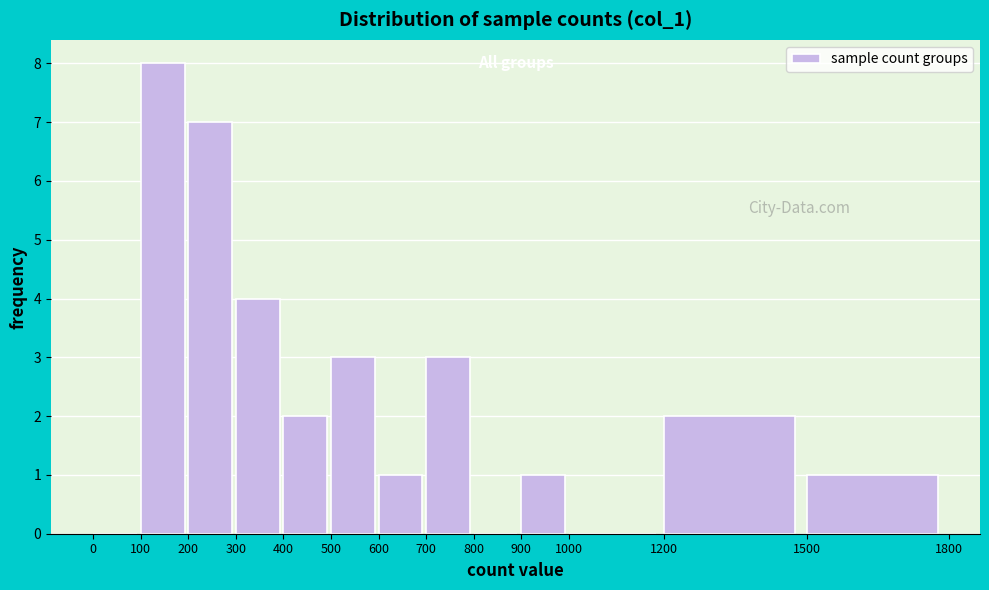

Reading left to right, list every bar in this chart as the range it spans on the x-axis followed by its height. The values are not printed on the chart, so give them approximately, as read against the axis.

0 to 100: 0
100 to 200: 8
200 to 300: 7
300 to 400: 4
400 to 500: 2
500 to 600: 3
600 to 700: 1
700 to 800: 3
800 to 900: 0
900 to 1000: 1
1000 to 1200: 0
1200 to 1500: 2
1500 to 1800: 1